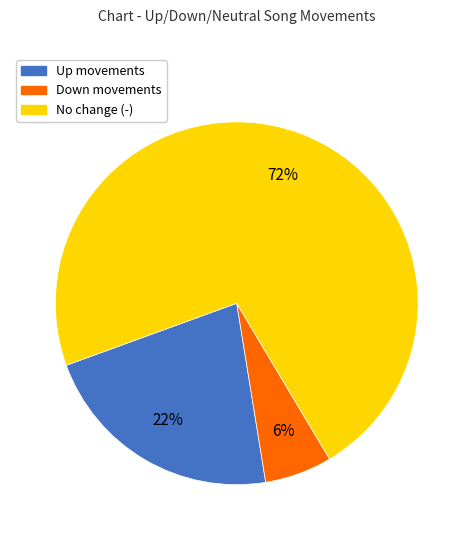

Does any single category account for the majority?

Yes